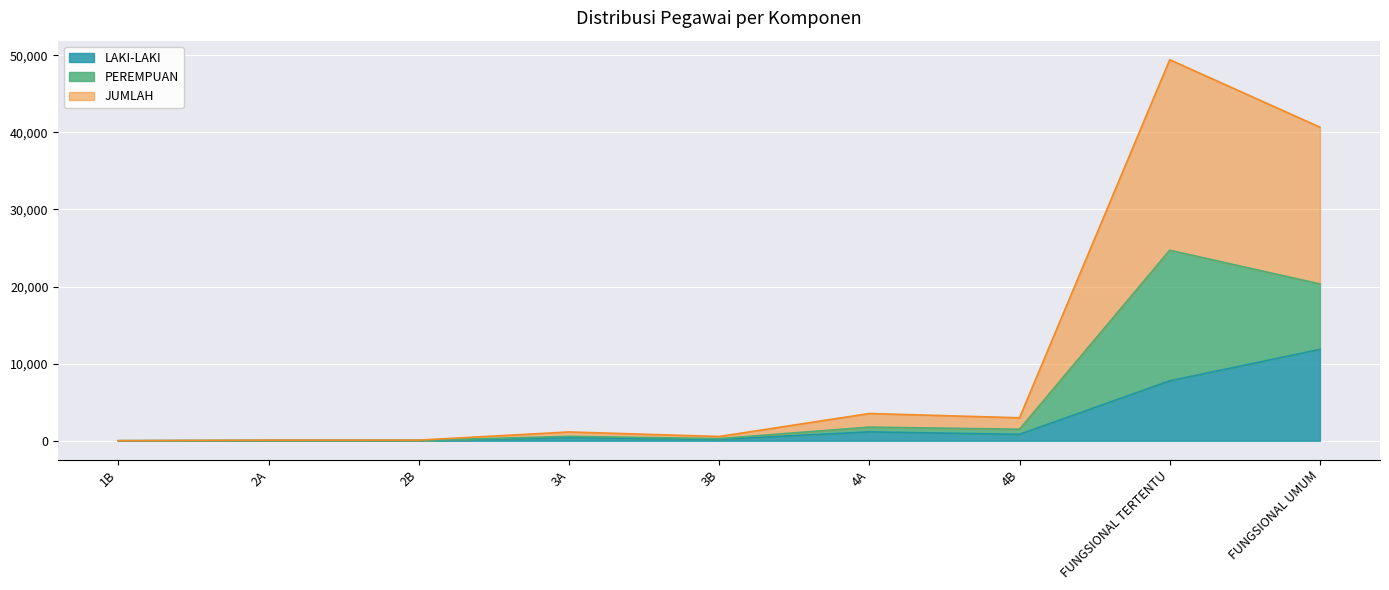

The value of JUMLAH at 2A is 56. True or false?

False